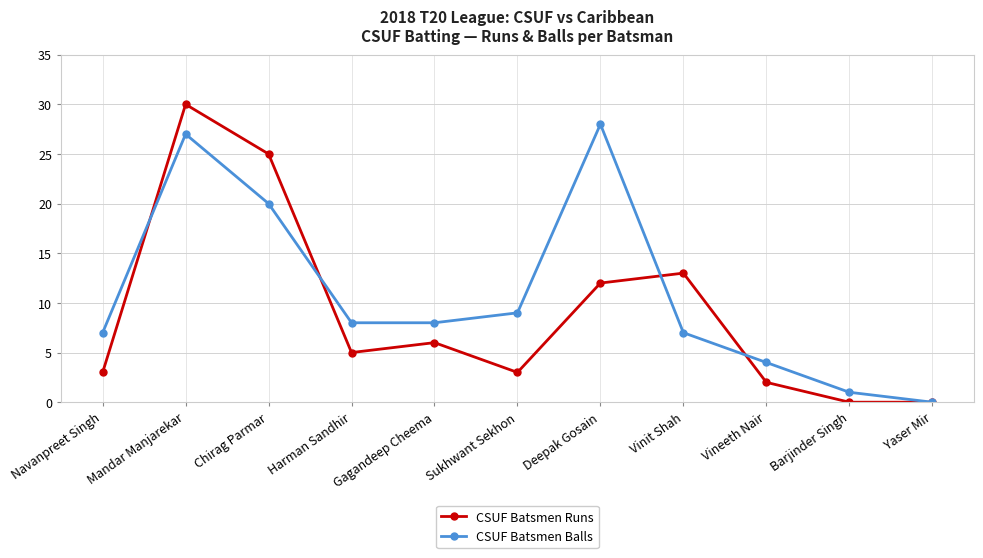

True or false: CSUF Batsmen Balls and CSUF Batsmen Runs cross at least once.

True